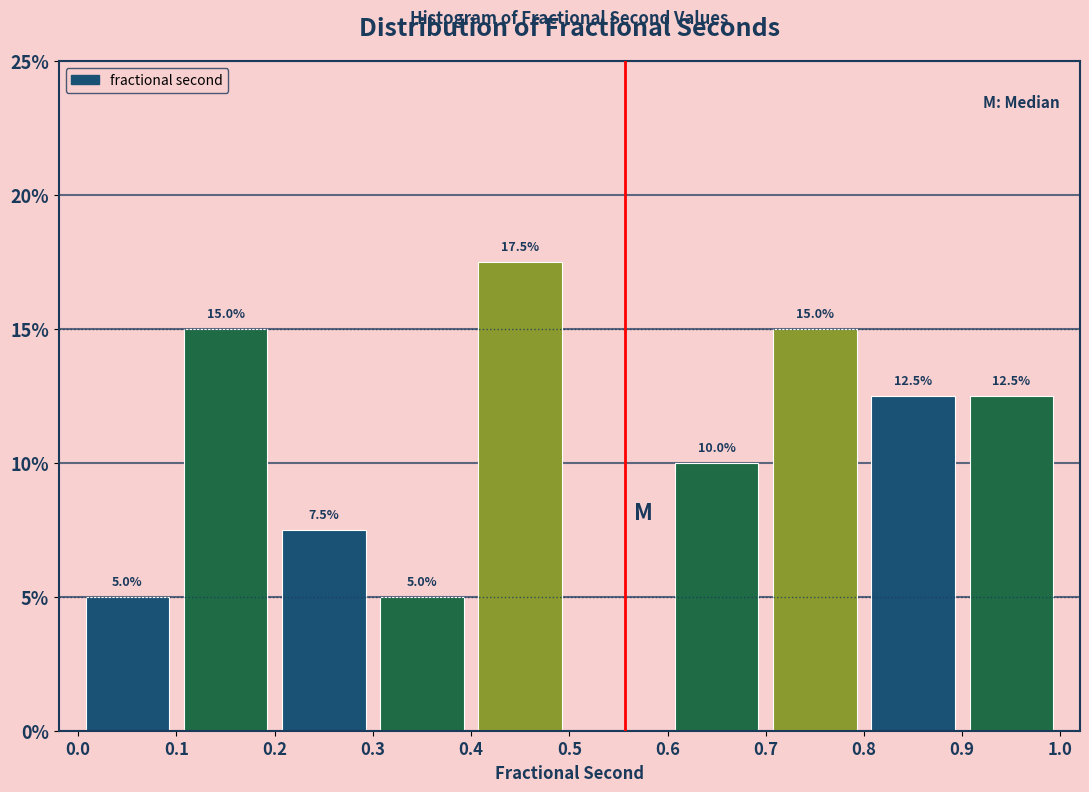

Over which range of the x-axis is the bar tallest?

0.4 to 0.5